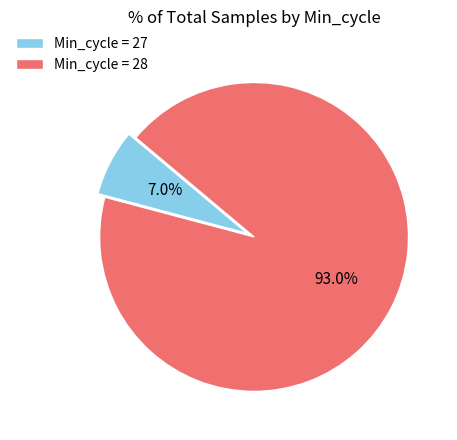

Count the number of slices in the pie.

2